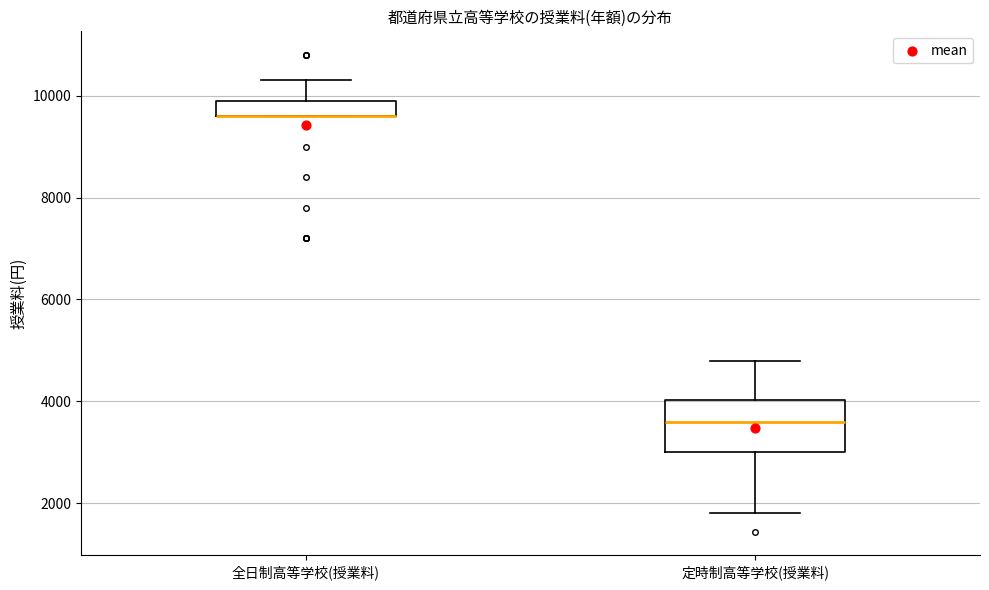

Where does the upper whisker of the box for 全日制高等学校(授業料) end on the y-axis? The values are not printed on the chart, so give them approximately, as read against the axis.

10400